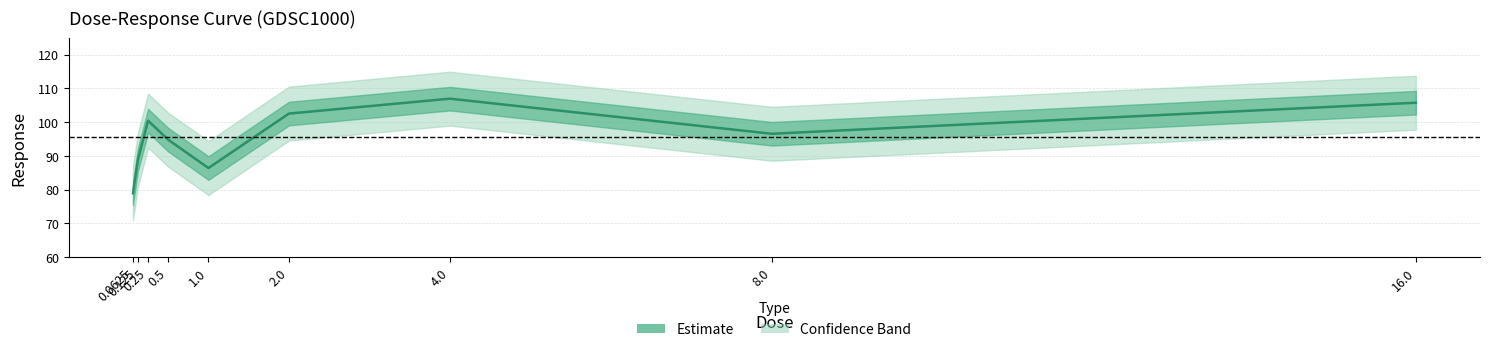

What position from the left is 16.0?

9